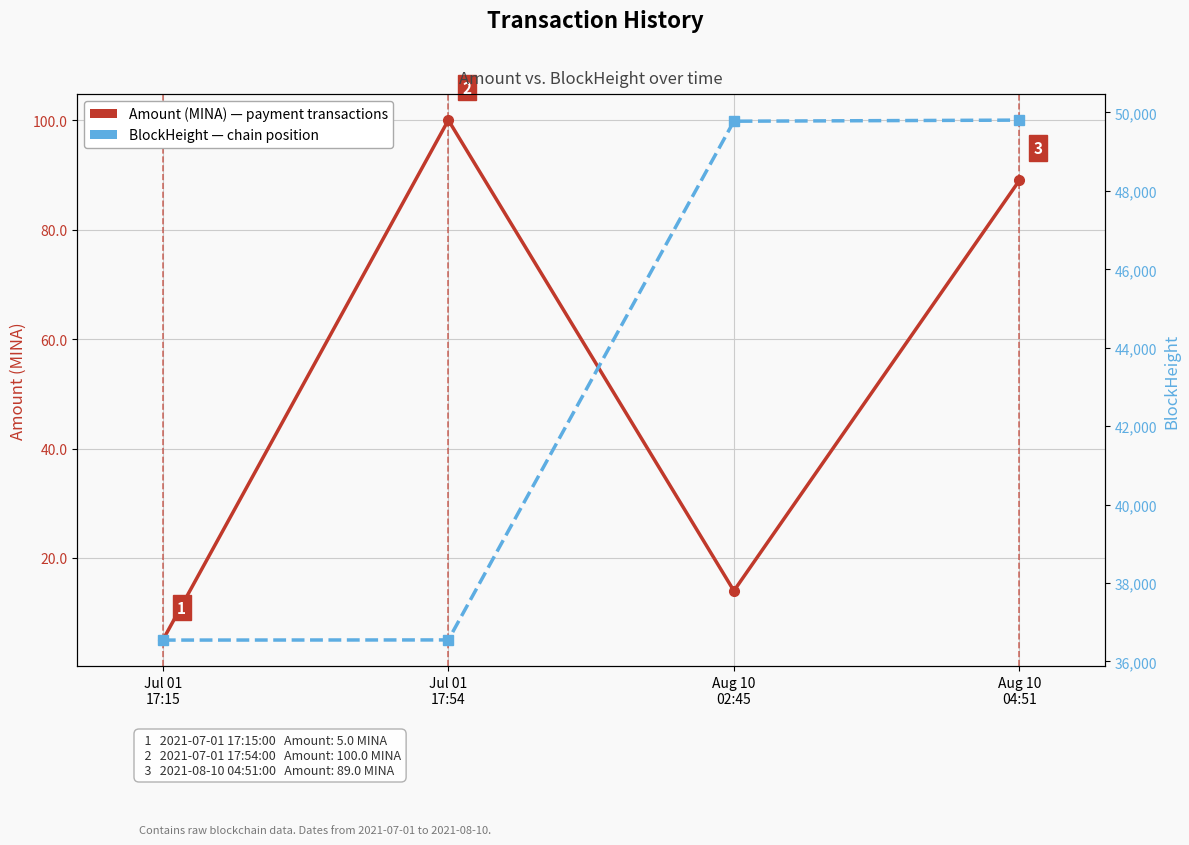

True or false: Amount (MINA) and BlockHeight cross at least once.

False